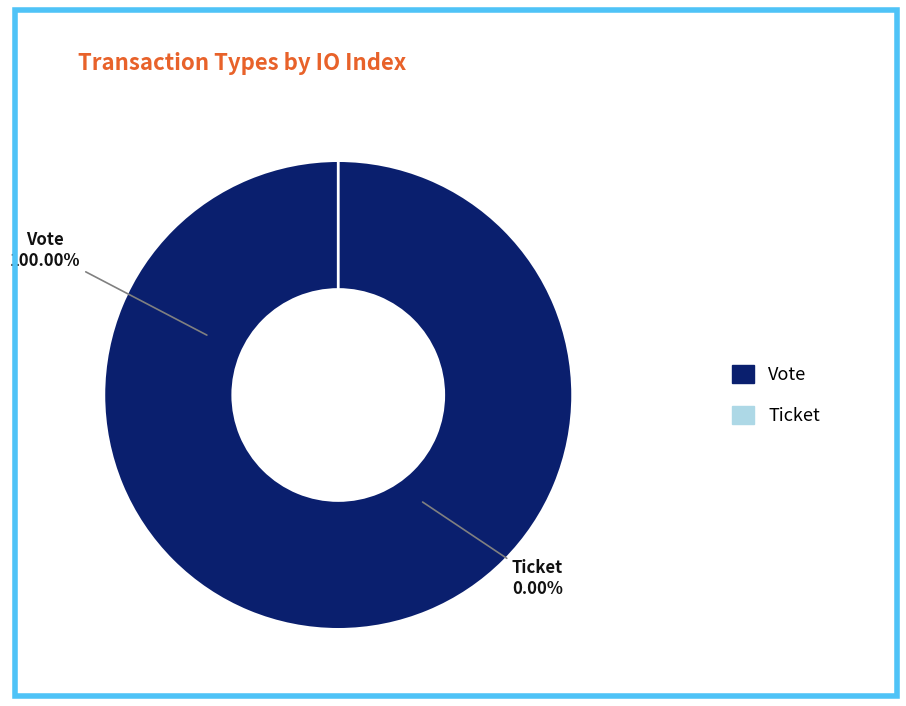

To the nearest percent, what is the average slice percentage?

50%